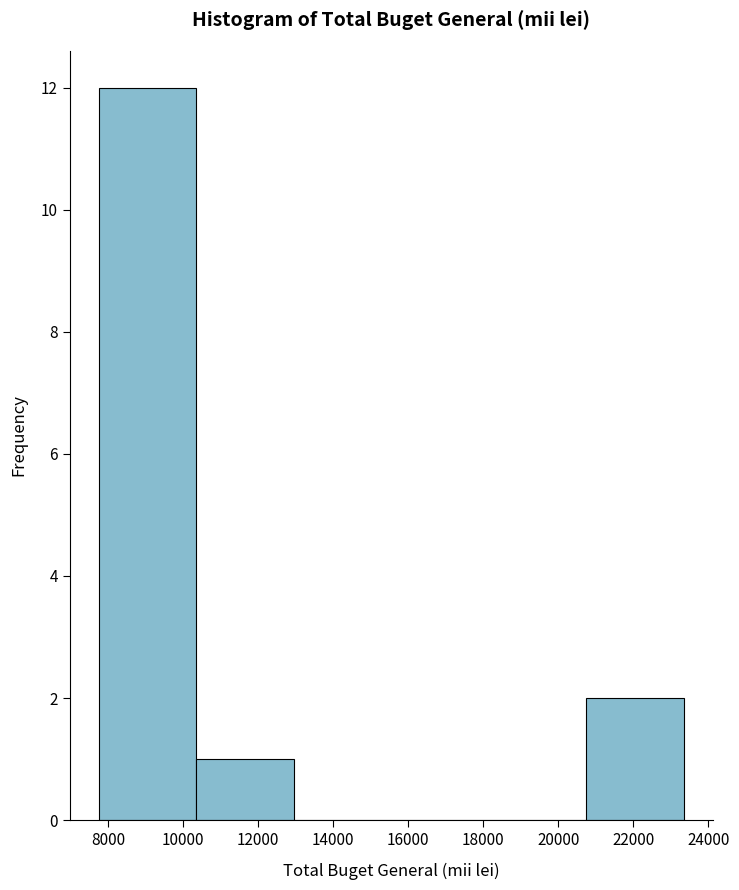

Over which range of the x-axis is the bar tallest?

7800 to 10400